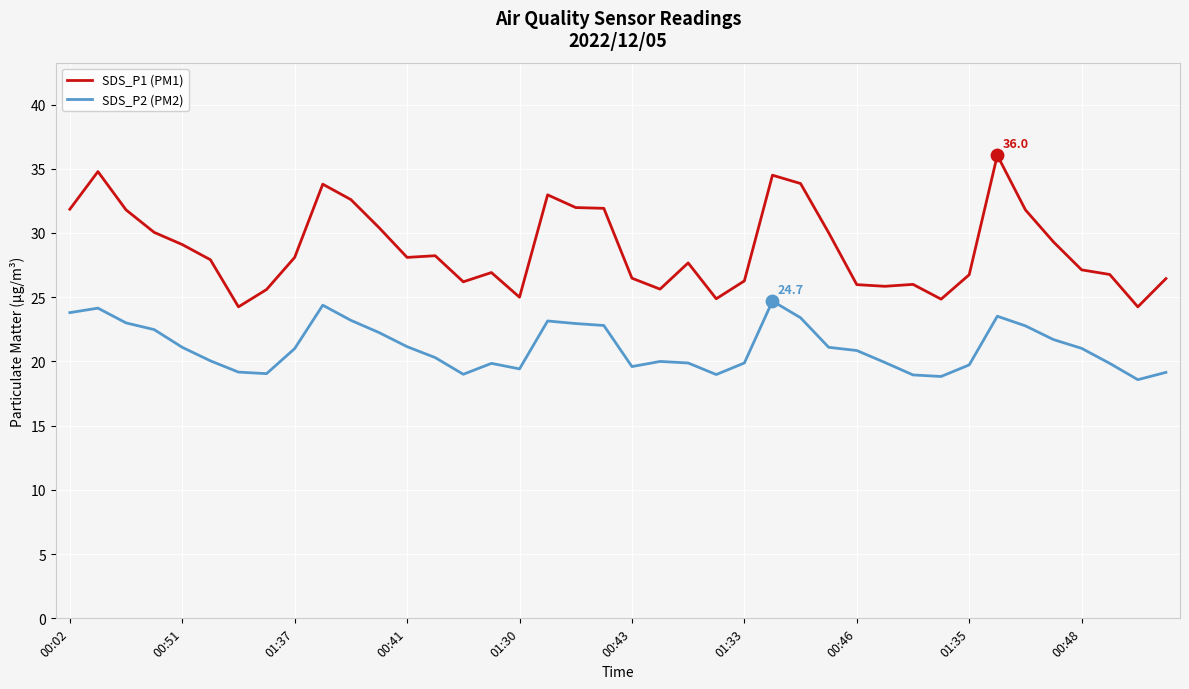

Which series has the largest range (max minus min)?

SDS_P1 (PM1)